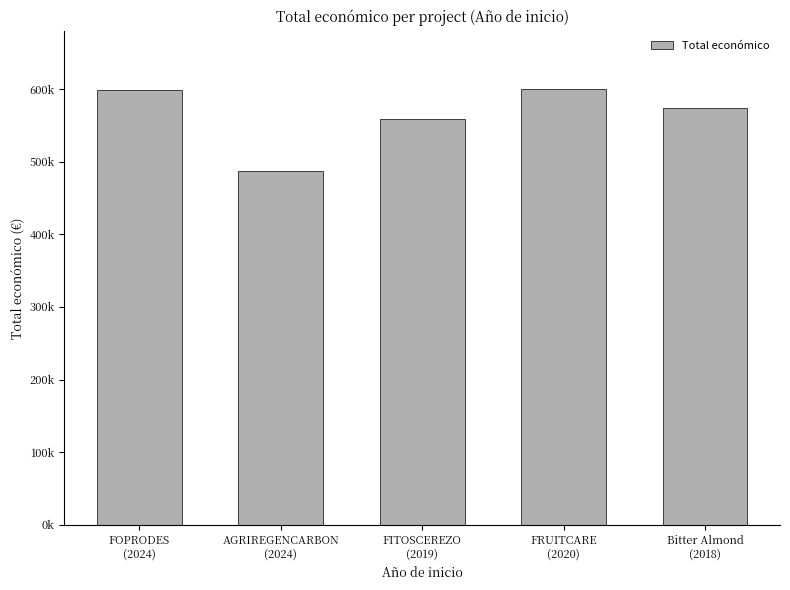

The value at FITOSCEREZO
(2019) is 767743. True or false?

False